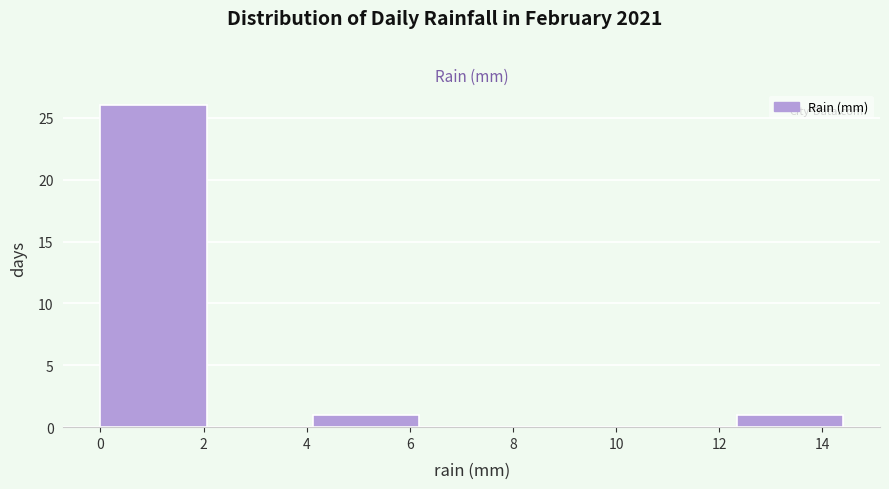

Reading left to right, transcribe this chart: for each bar, give the range it covers on the x-axis and its height. Neither the bar edges nor the heights are printed on the chart, so give them approximately, as read against the axes.

0.0 to 2.0: 26
2.0 to 4.2: 0
4.2 to 6.2: 1
6.2 to 8.2: 0
8.2 to 10.2: 0
10.2 to 12.4: 0
12.4 to 14.4: 1